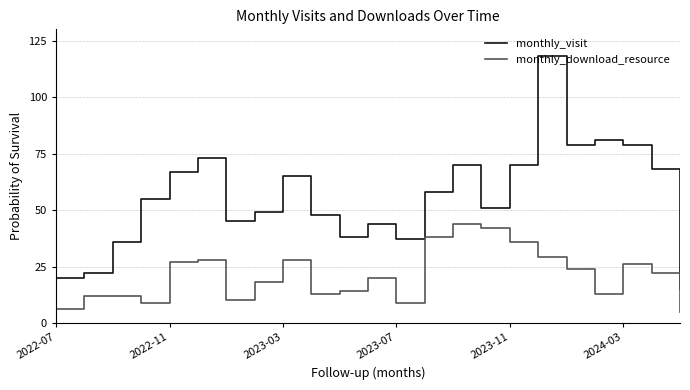

What is the difference between the maximum and minimum values in the monthly_visit series?

103